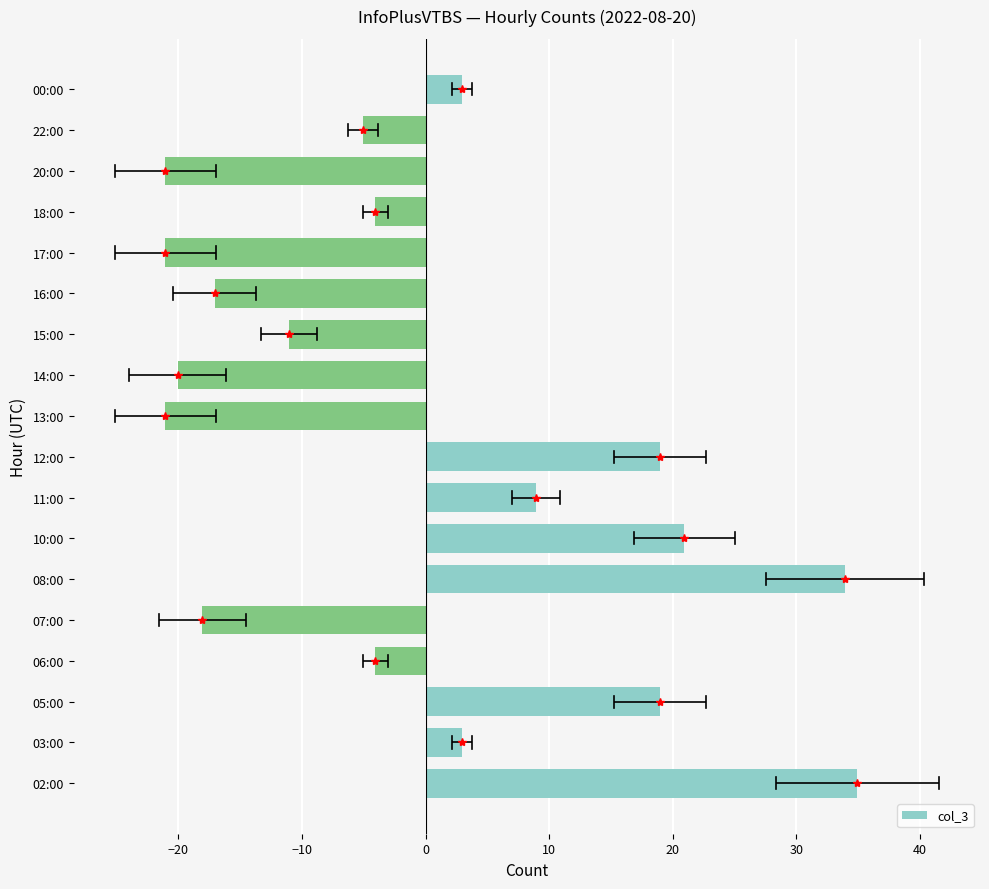

How many negative values are there?

10